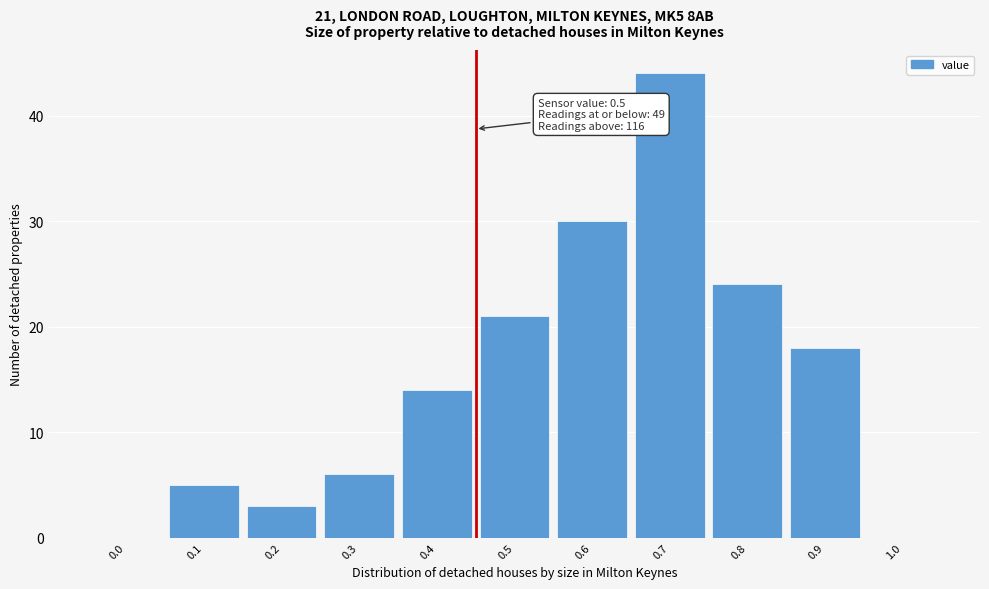

Reading right to left, extract all data points from this chart.

1.0=0	0.9=18	0.8=24	0.7=44	0.6=30	0.5=21	0.4=14	0.3=6	0.2=3	0.1=5	0.0=0